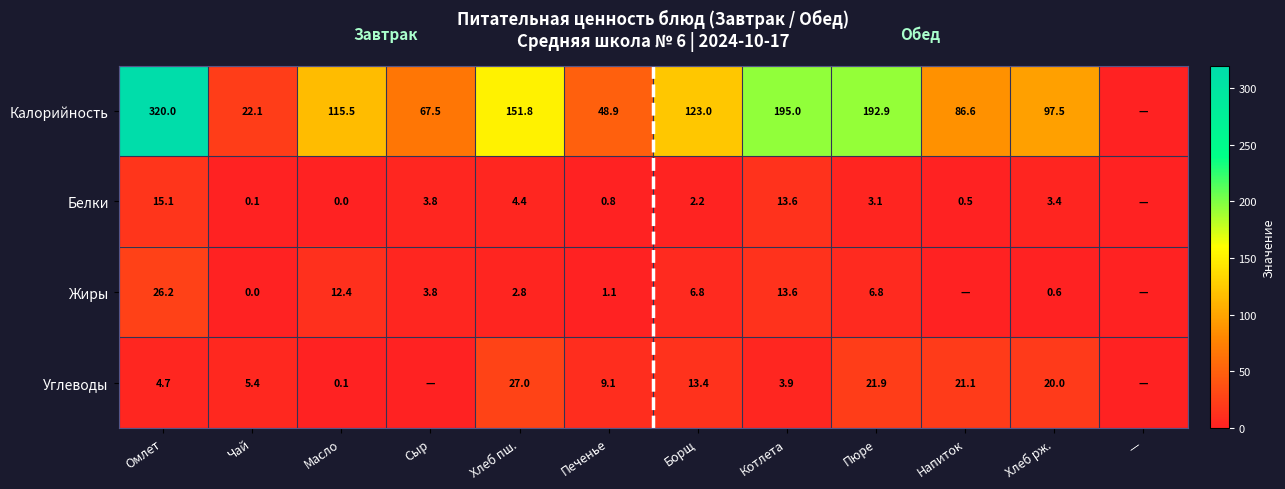

What is the sum of the Углеводы values at Котлета and Хлеб рж.?

23.9